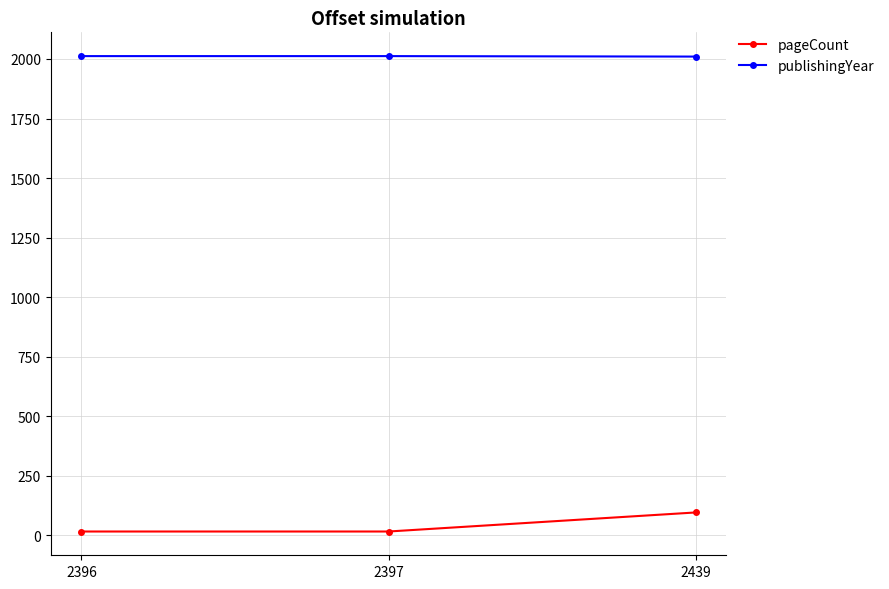

What is the value of the pageCount point at the 1st from the left?

16